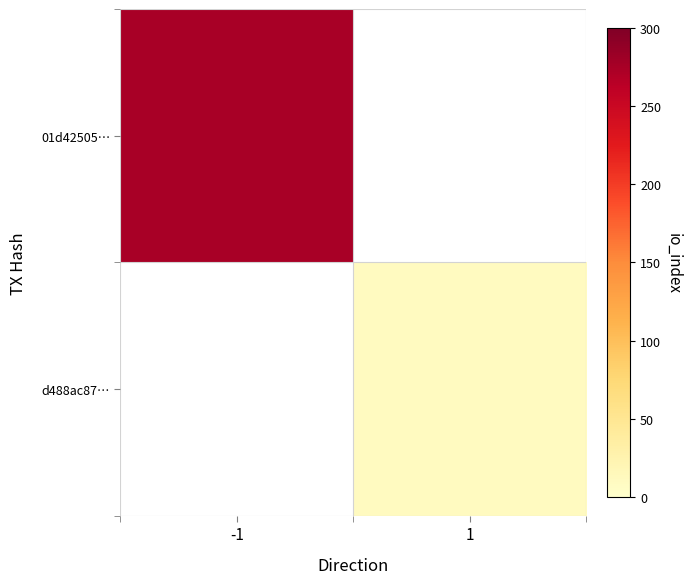

Between 1 and -1, which is larger?

-1